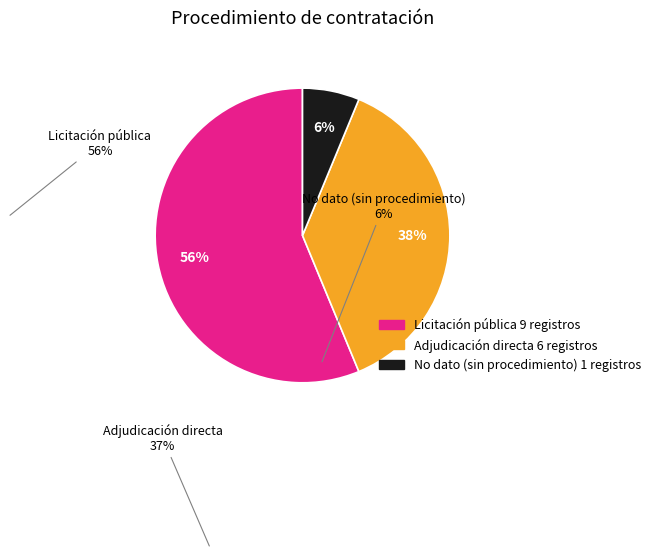

To the nearest percent, what is the combined percentage of Adjudicación directa and Licitación pública?

94%